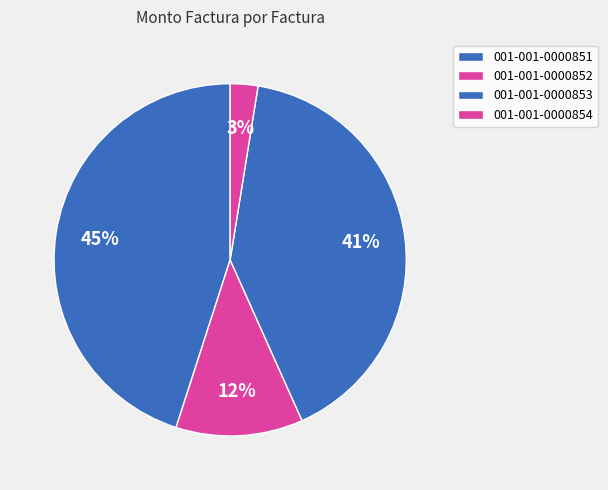

How many segments does this pie chart have?

4